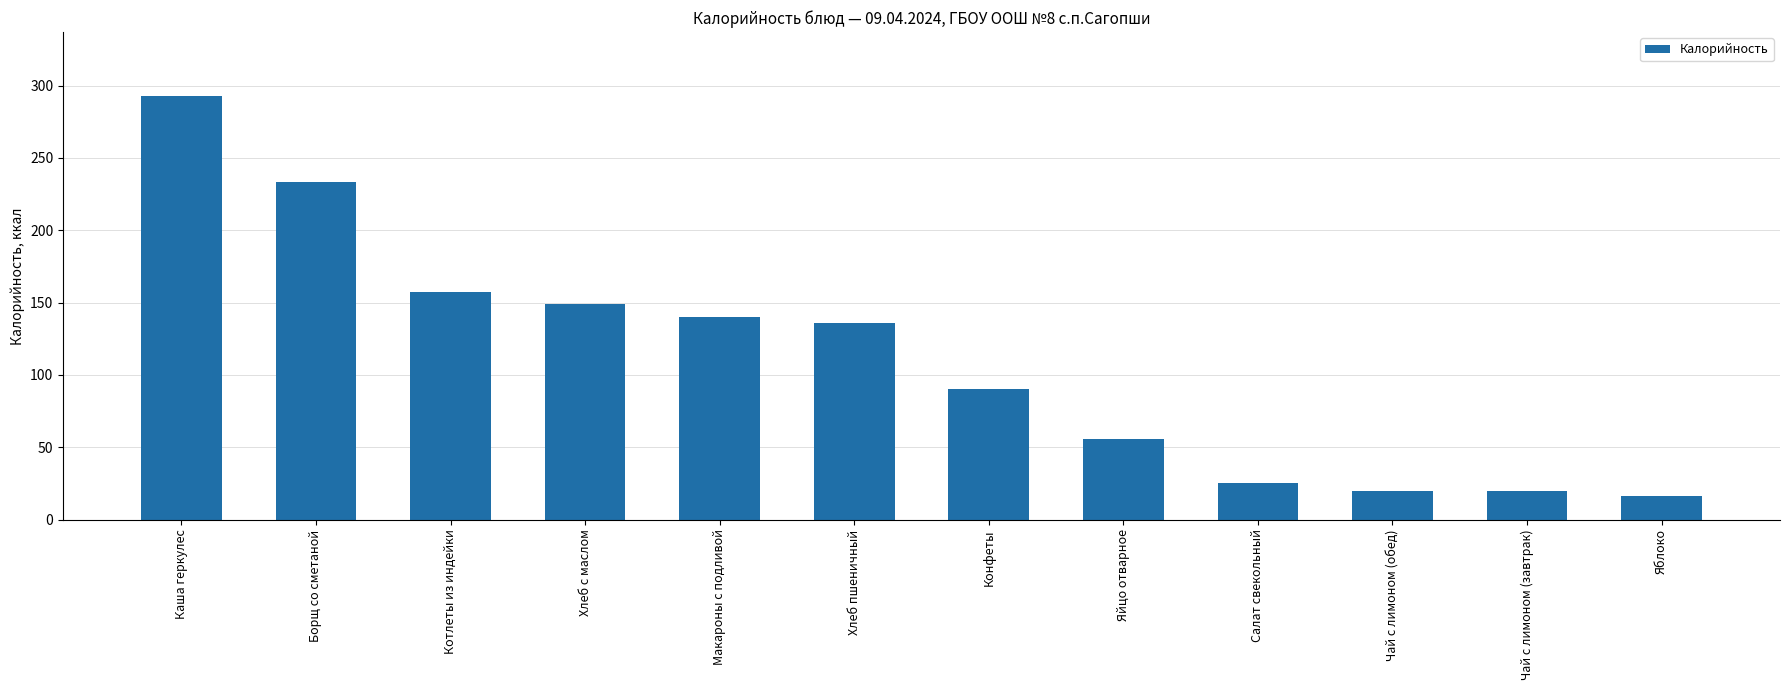

Count the number of data series in this chart.

1